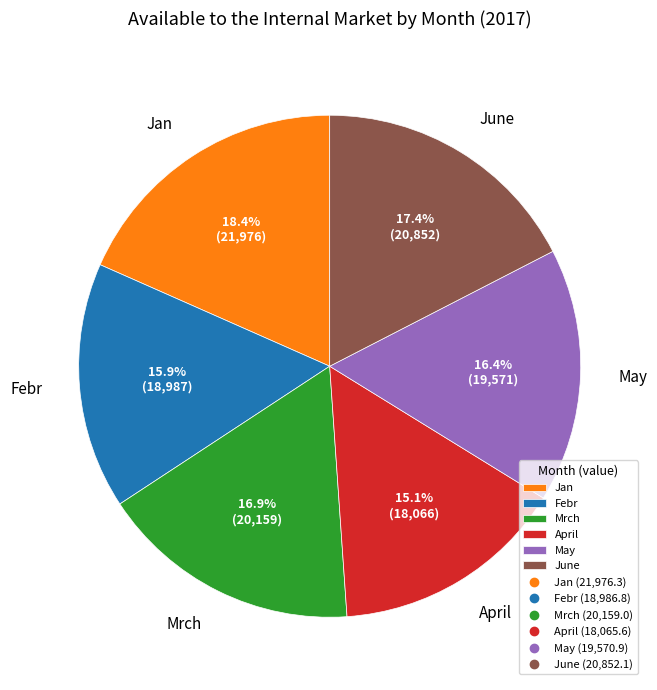

Count the number of slices in the pie.

6